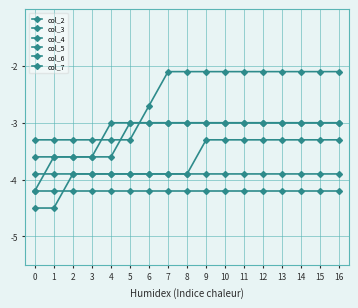

Is this an area chart (filled region under the line)?

No